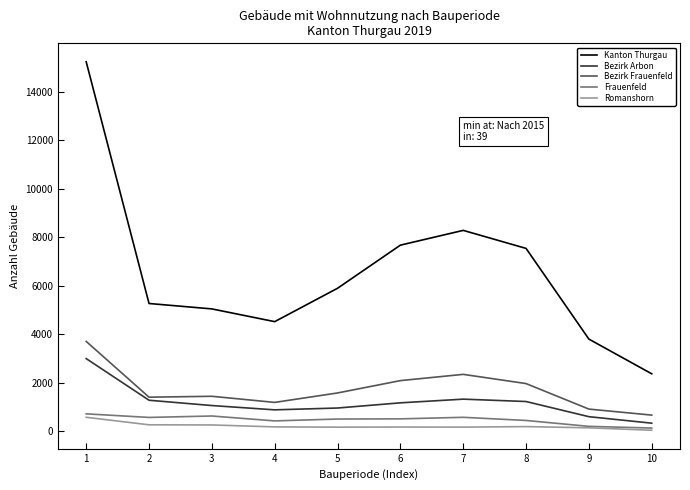

What is the highest value of the Frauenfeld series?

715